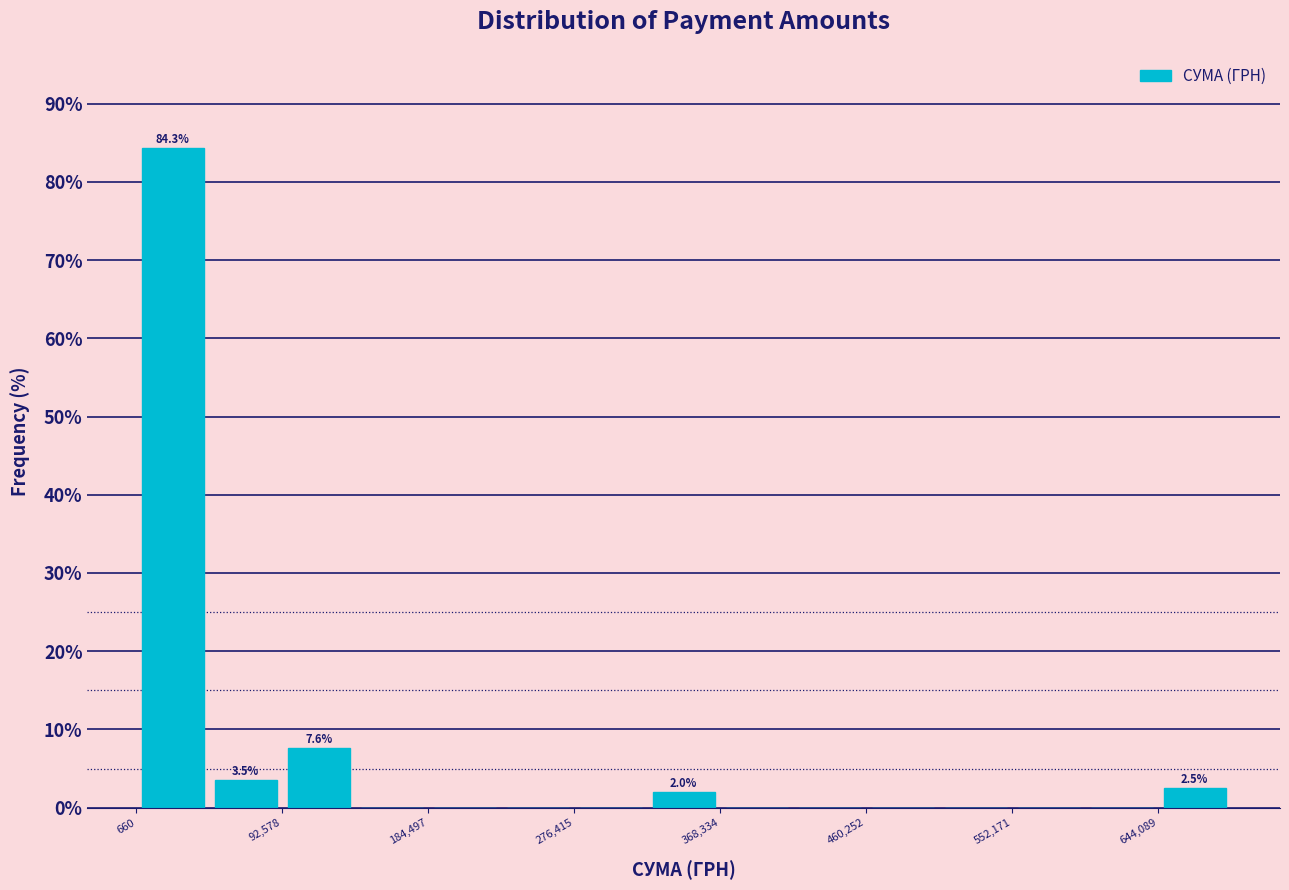

Over which range of the x-axis is the bar tallest?

0 to 50000